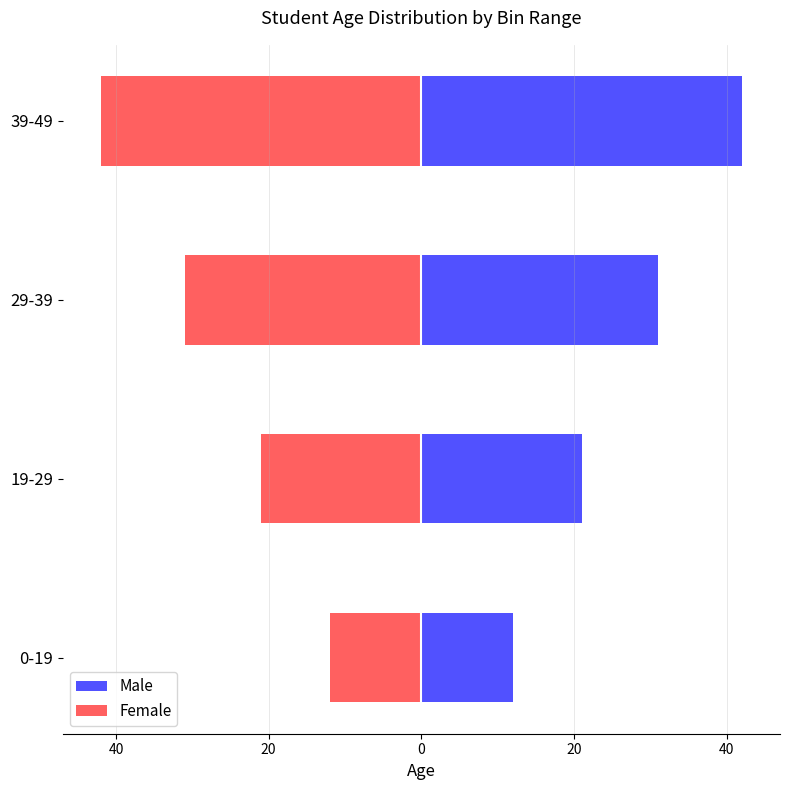

Are the bars horizontal?

Yes